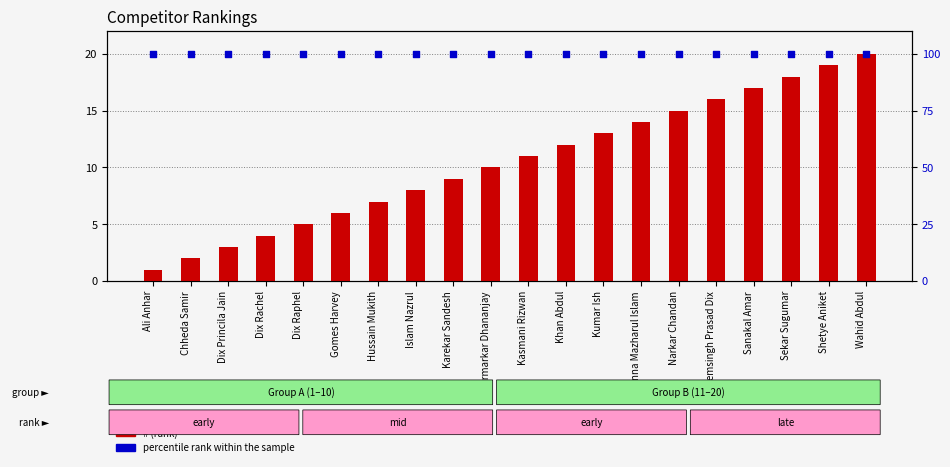

Which series has the largest total across all categories?

percentile rank within the sample